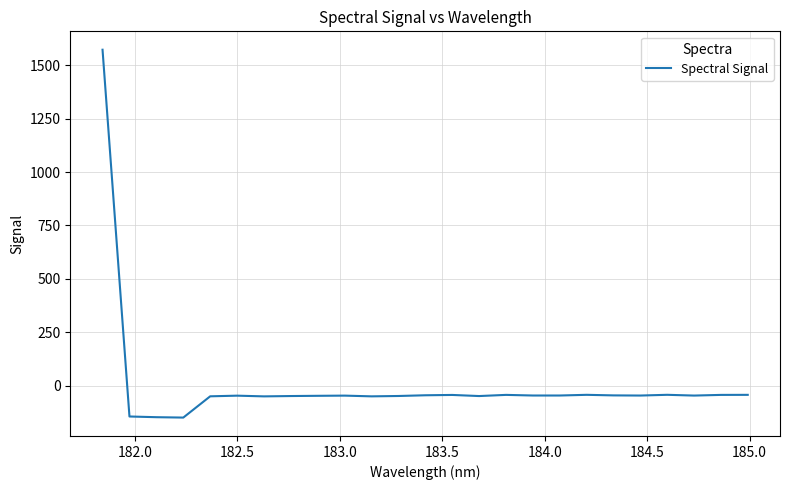

What is the difference between the second highest and minimum values?

106.7